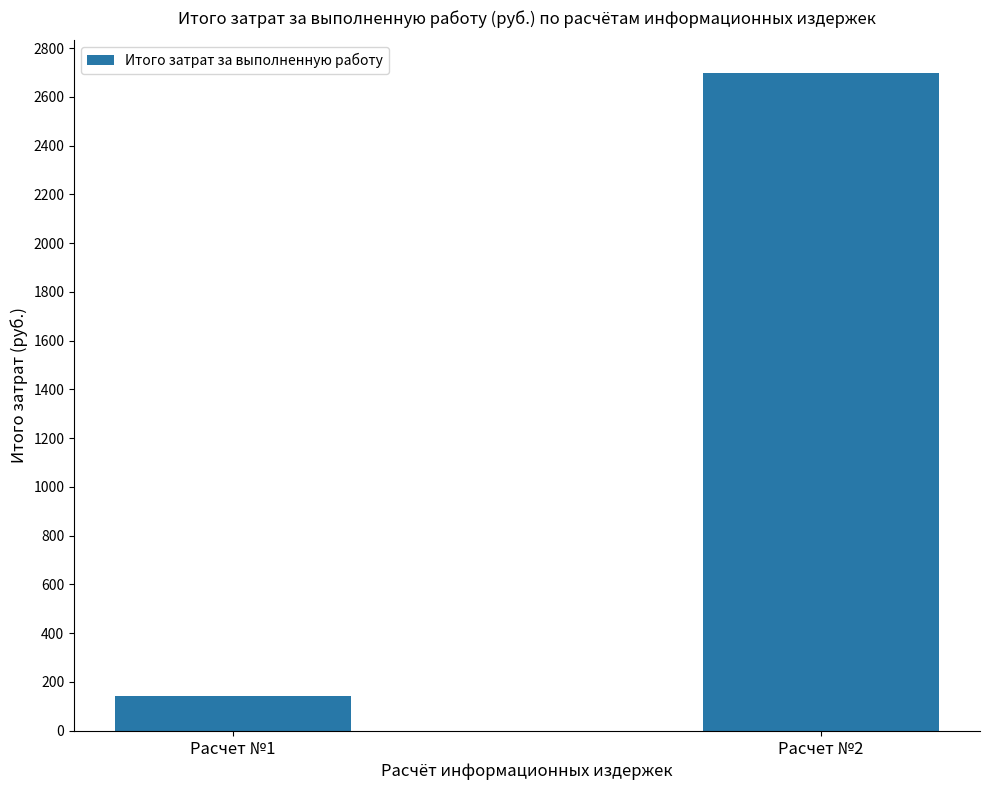

What is the smallest value displayed?

140.9